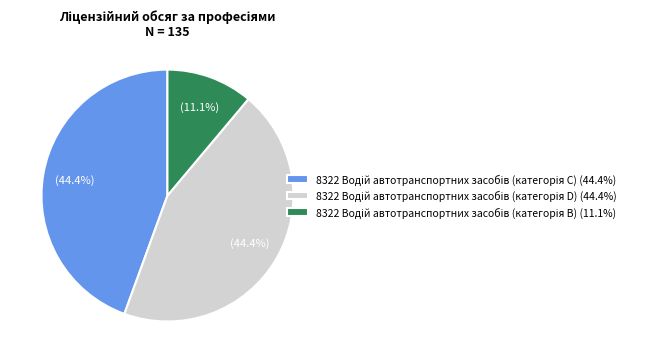

Is there a majority slice in this chart?

No